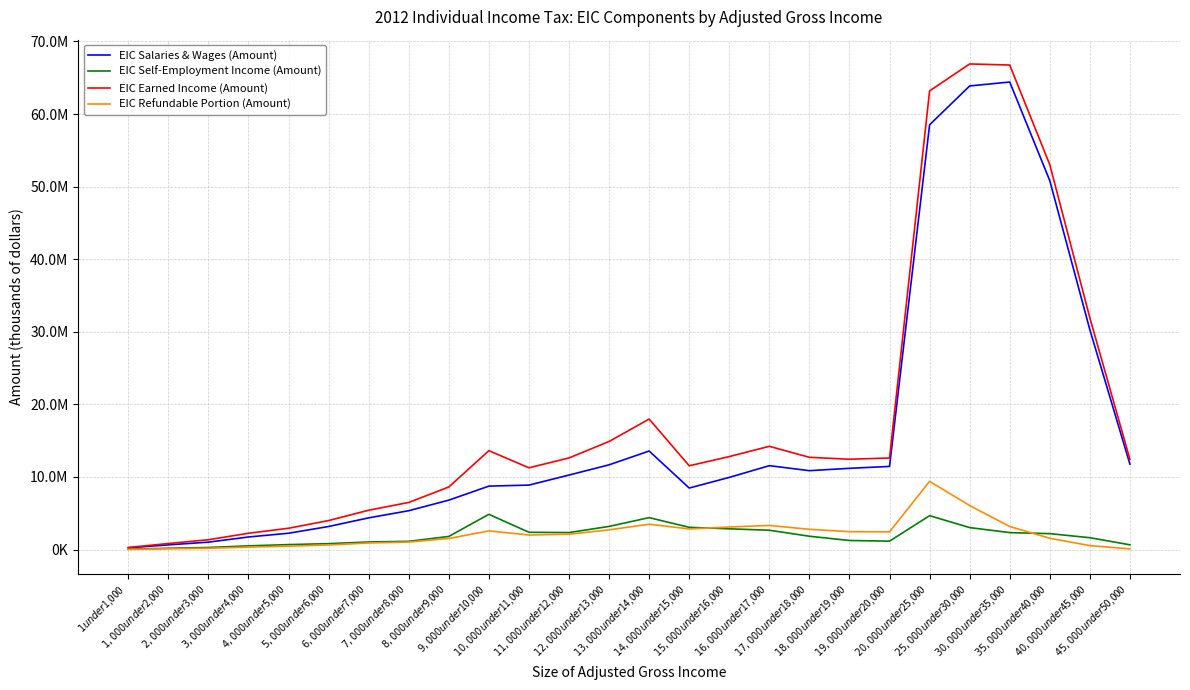

Which category has the highest value across all series?

$25,000 under $30,000